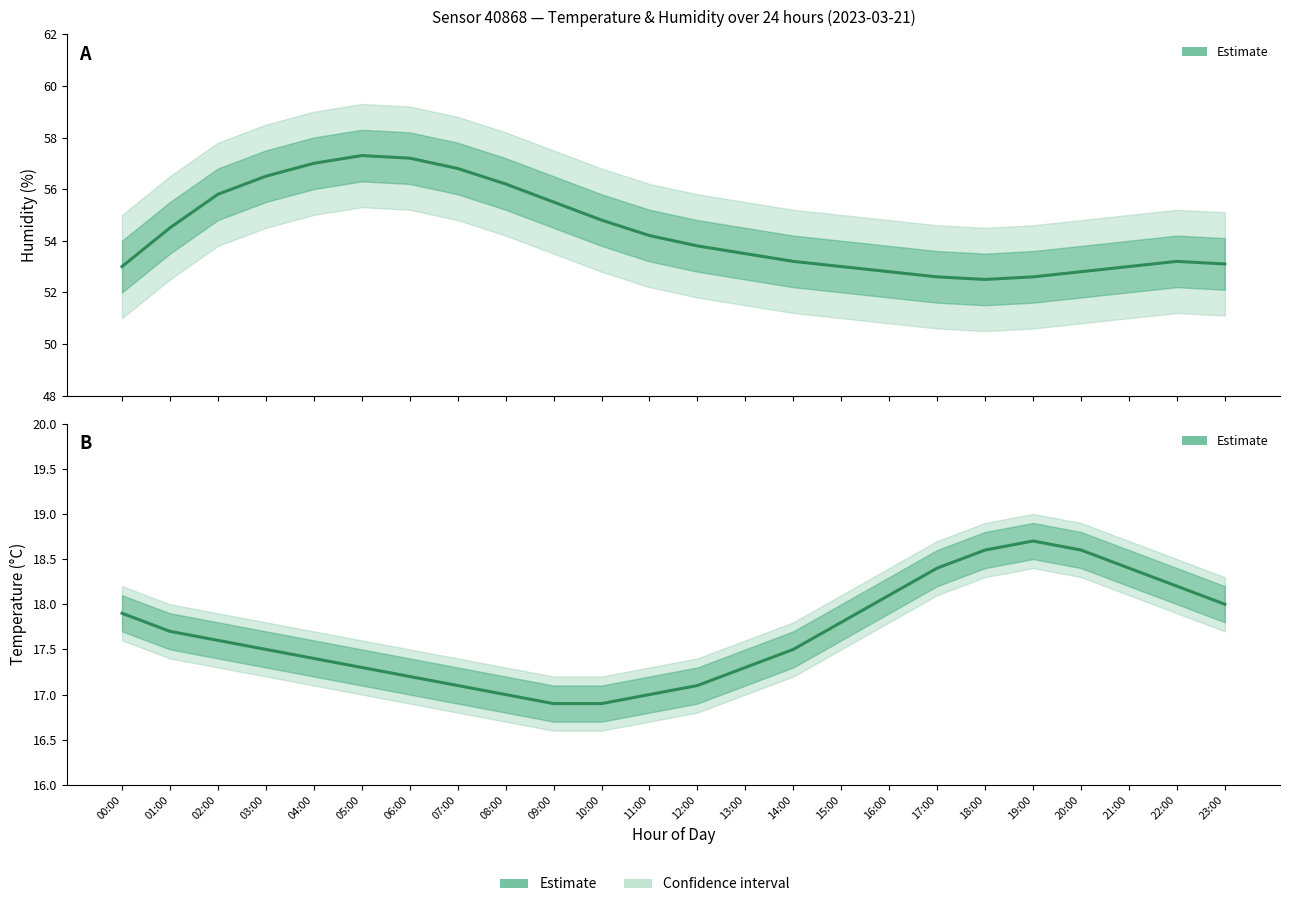

Where is the data nearest to the value 17?

08:00